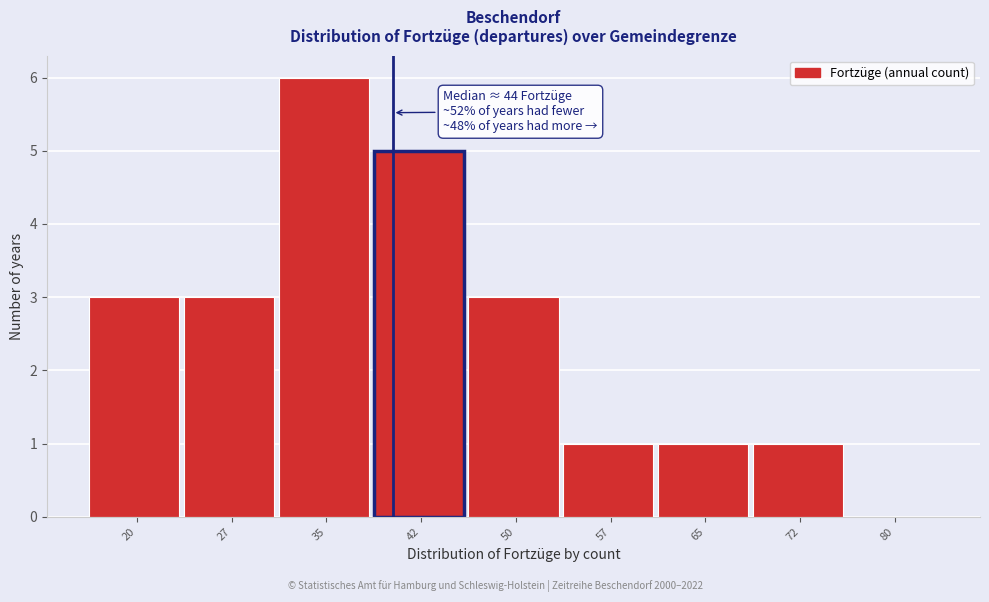

Reading left to right, what are all the values shown in this chart?

20=3	27=3	35=6	42=5	50=3	57=1	65=1	72=1	80=0